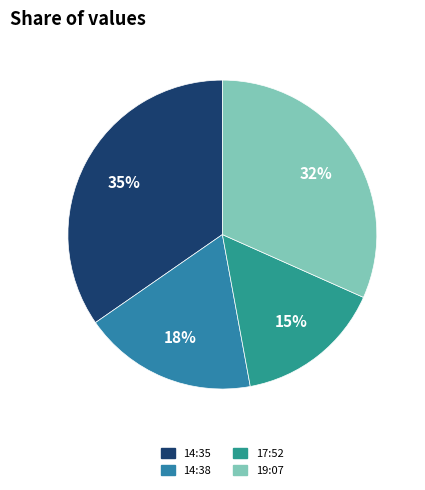

How many slices are in this pie chart?

4